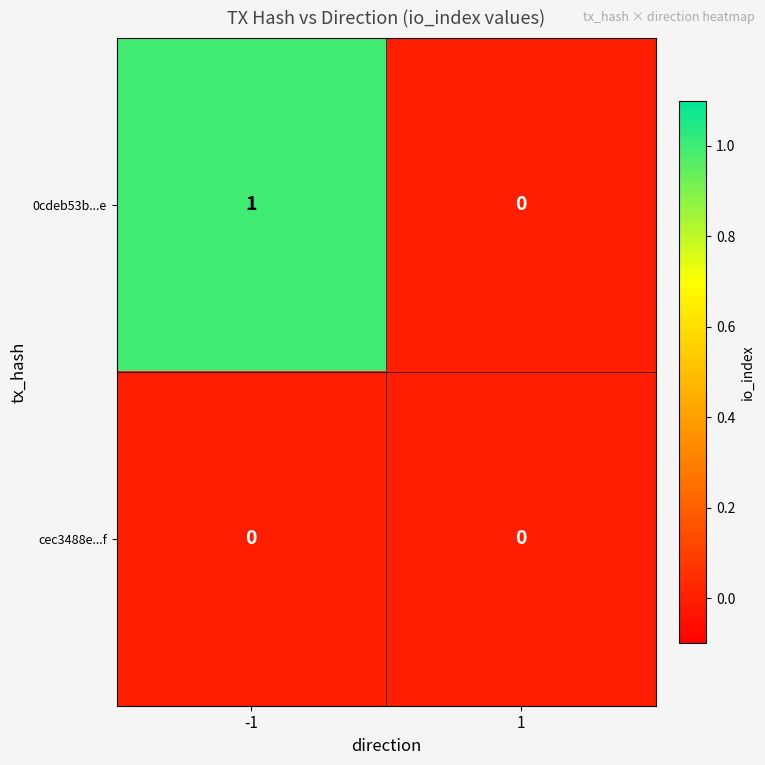

Which series has the widest spread of values?

0cdeb53b...e